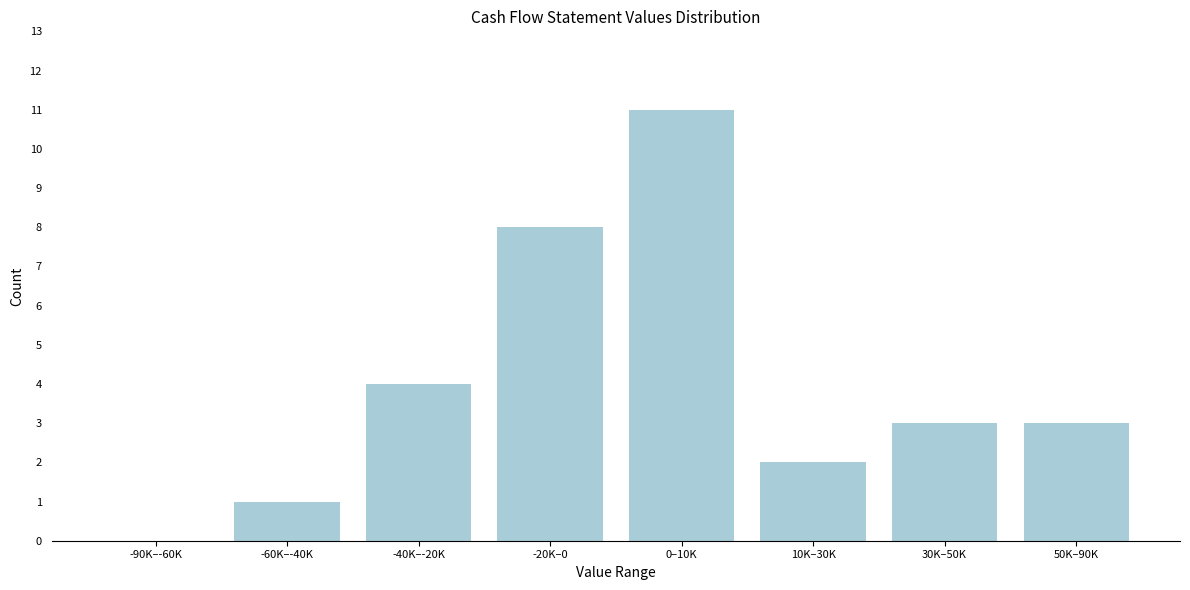

Reading right to left, what are all the values shown in this chart?

50K–90K=3	30K–50K=3	10K–30K=2	0–10K=11	-20K–0=8	-40K–-20K=4	-60K–-40K=1	-90K–-60K=0